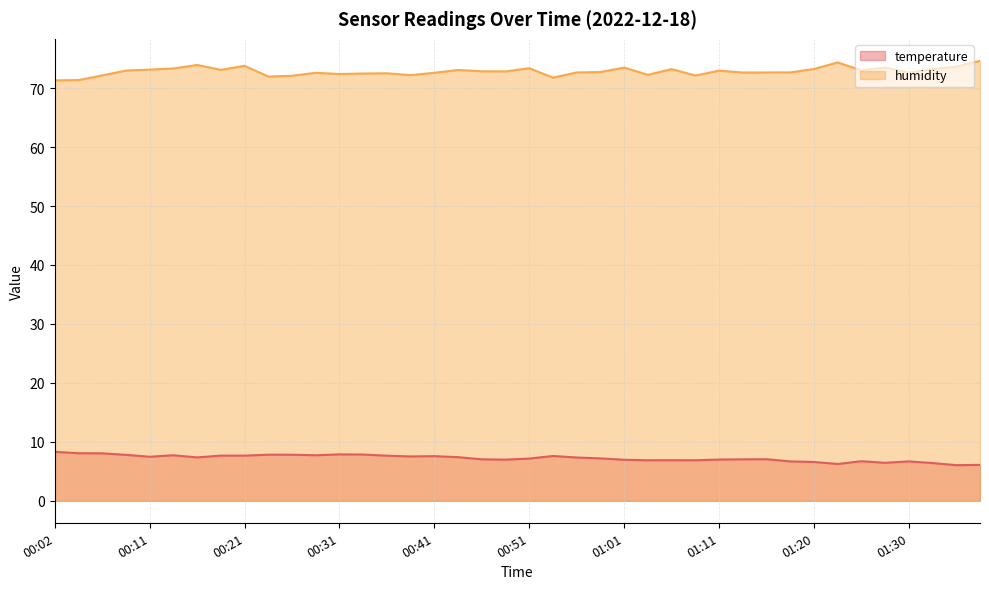

What position from the right is 00:14?

35